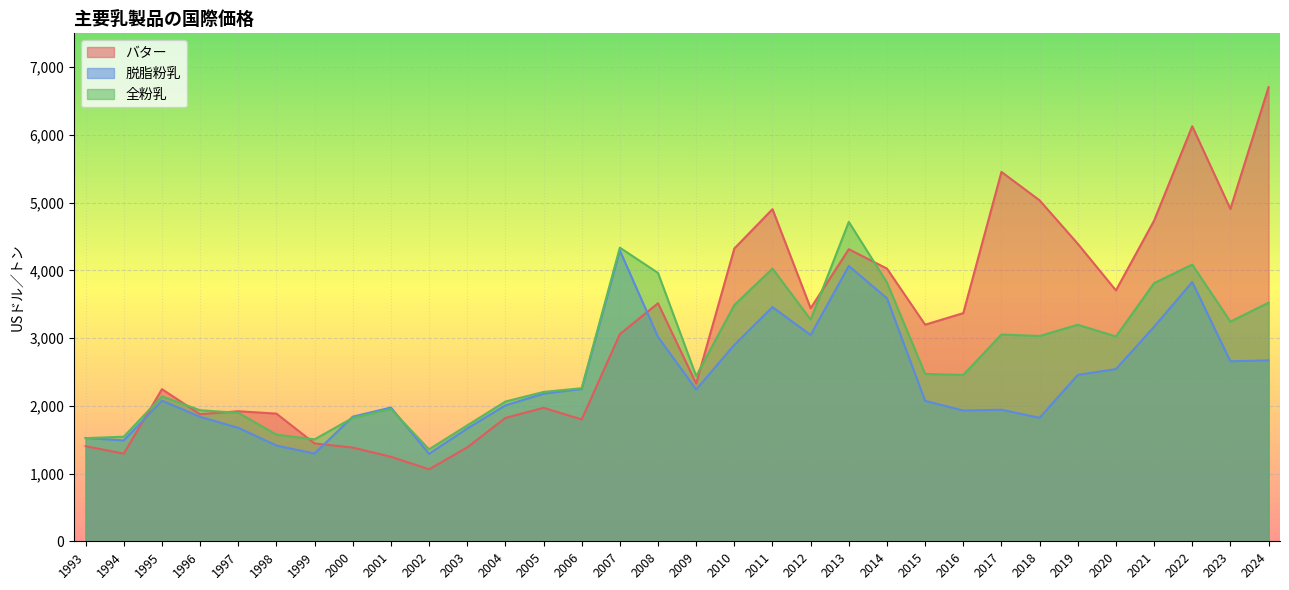

Reading left to right, transcribe all the data shown in this chart.

バター: 1404.0	1294.0	2246.0	1877.0	1920.0	1885.0	1445.0	1384.0	1248.0	1063.0	1386.0	1821.0	1971.0	1798.8	3058.3	3514.6	2329.5	4323.0	4903.5	3440.5	4312.5	4026.0	3198.0	3369.0	5454.0	5034.0	4393.0	3704.2	4734.4	6128.1	4907.3	6705.2
脱脂粉乳: 1526.0	1489.0	2077.0	1838.0	1675.0	1414.0	1295.0	1840.0	1975.0	1292.0	1665.0	2007.0	2179.0	2248.8	4293.8	3017.7	2241.0	2900.0	3457.5	3045.5	4066.0	3587.5	2073.0	1930.5	1943.0	1823.0	2456.2	2542.7	3166.7	3828.1	2657.3	2671.9
全粉乳: 1523.0	1544.0	2140.0	1935.0	1897.0	1575.0	1505.0	1822.0	1954.0	1357.0	1711.0	2063.0	2205.0	2260.0	4335.4	3962.5	2440.0	3488.5	4027.0	3273.0	4716.0	3820.5	2471.0	2456.5	3053.0	3031.2	3196.9	3024.0	3811.5	4085.4	3243.2	3522.9